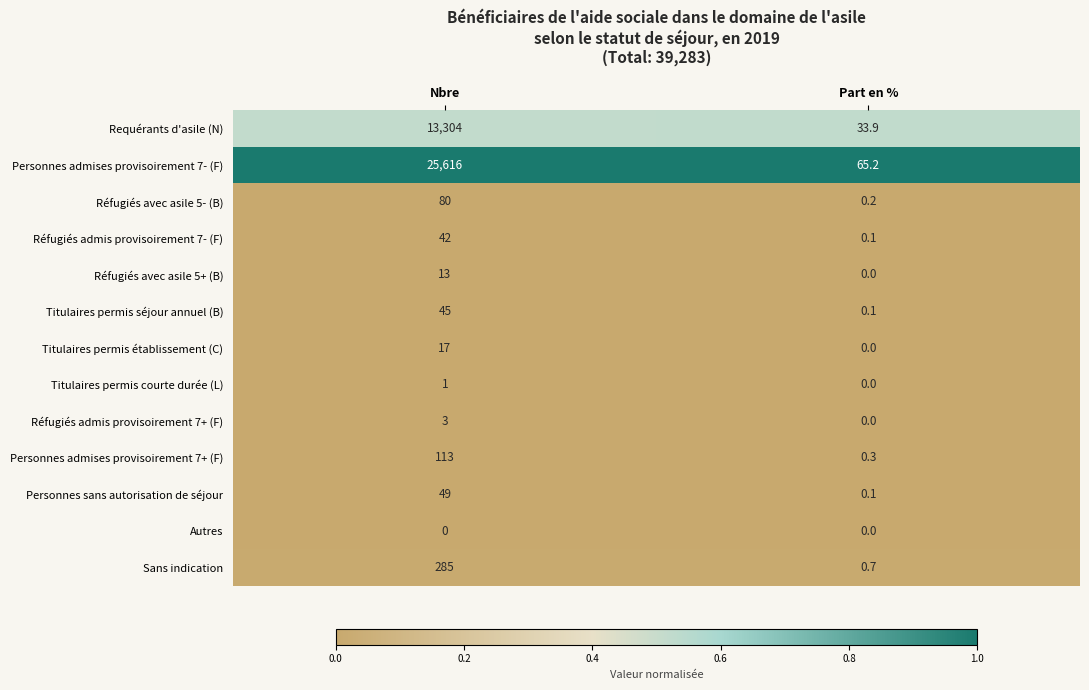

What is the total value across all series at Nbre?

39568.0